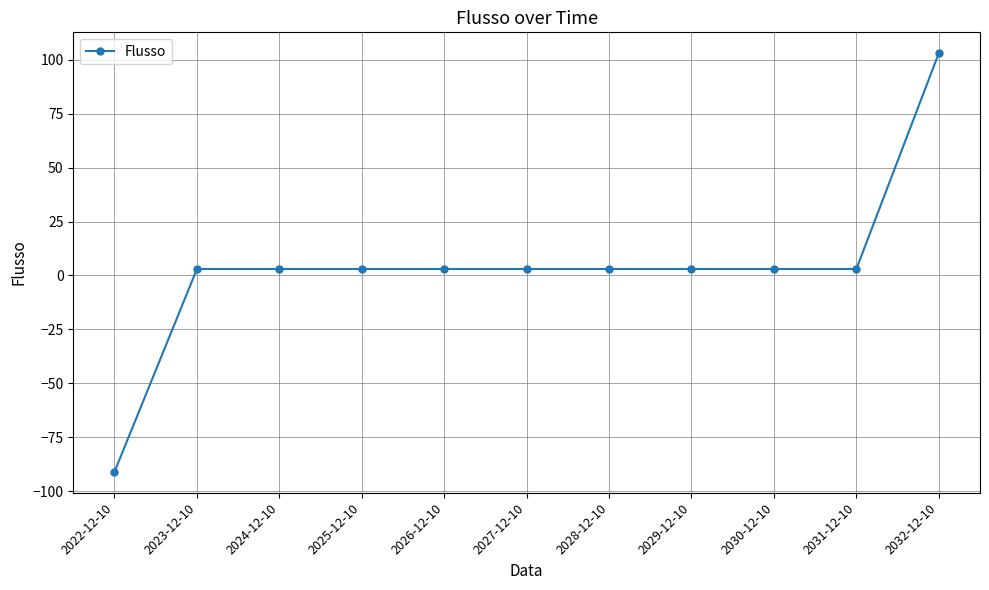

At which category does the chart reach its minimum across all series?

2022-12-10